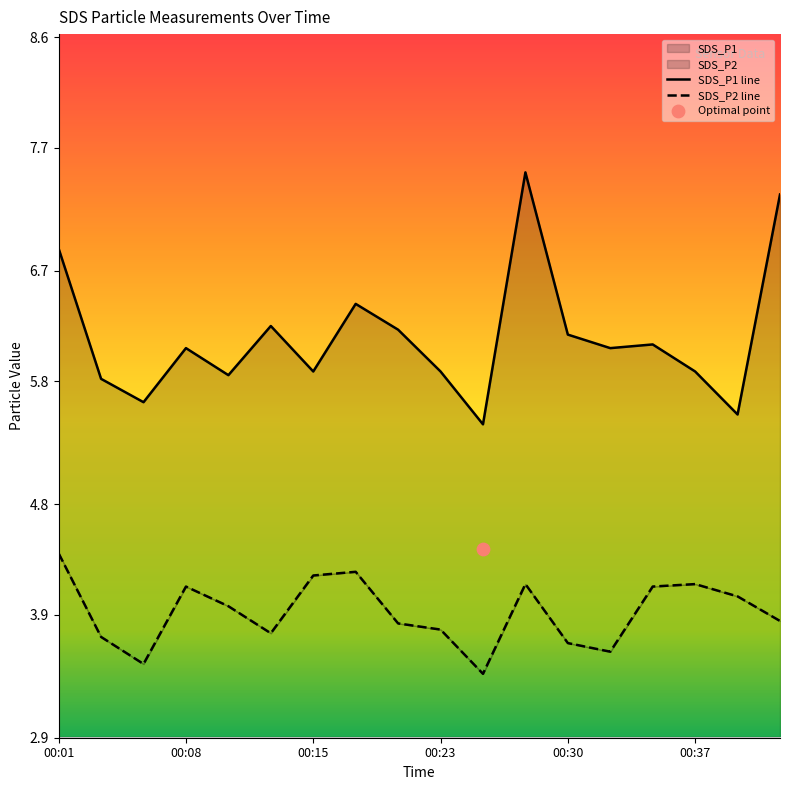

What are all the series names shown in the legend?

SDS_P1, SDS_P2